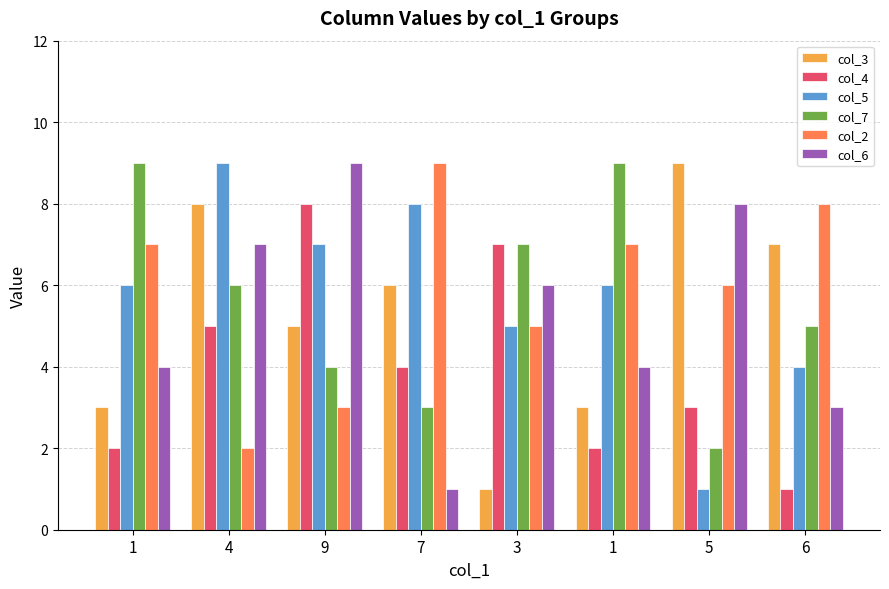

Reading right to left, transcribe all the data shown in this chart.

col_3: 7	9	3	1	6	5	8	3
col_4: 1	3	2	7	4	8	5	2
col_5: 4	1	6	5	8	7	9	6
col_7: 5	2	9	7	3	4	6	9
col_2: 8	6	7	5	9	3	2	7
col_6: 3	8	4	6	1	9	7	4